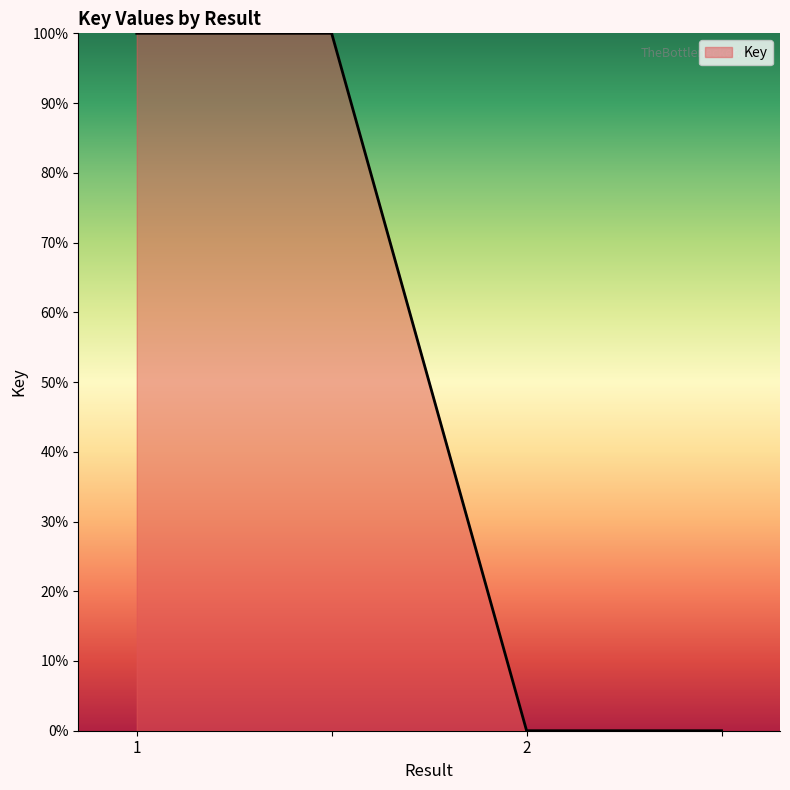

What is the sum of all values?

200